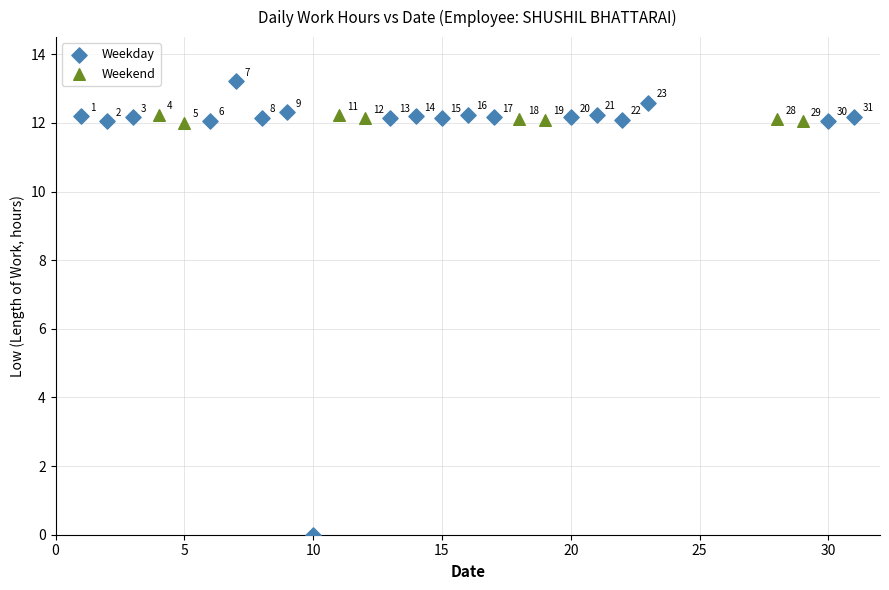

Which series has the widest spread of Y values?

Weekday